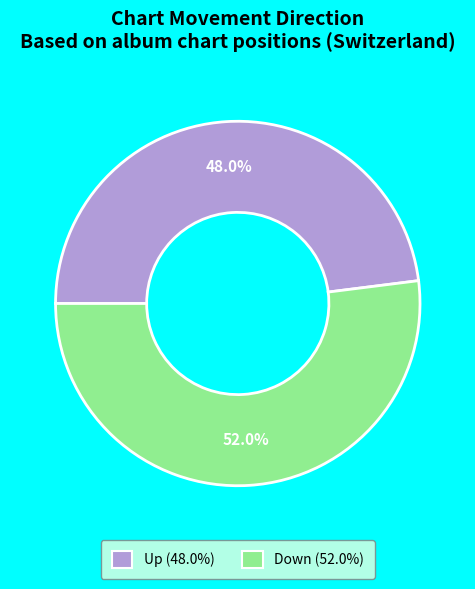

Count the number of slices in the pie.

2